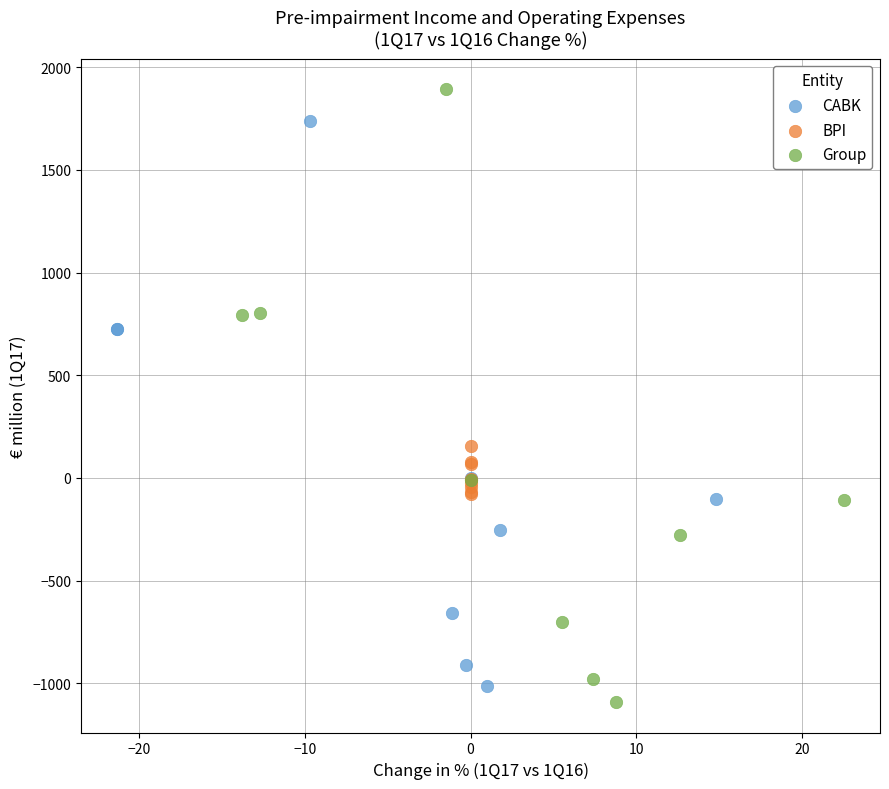

Which series reaches the maximum Y coordinate?

Group